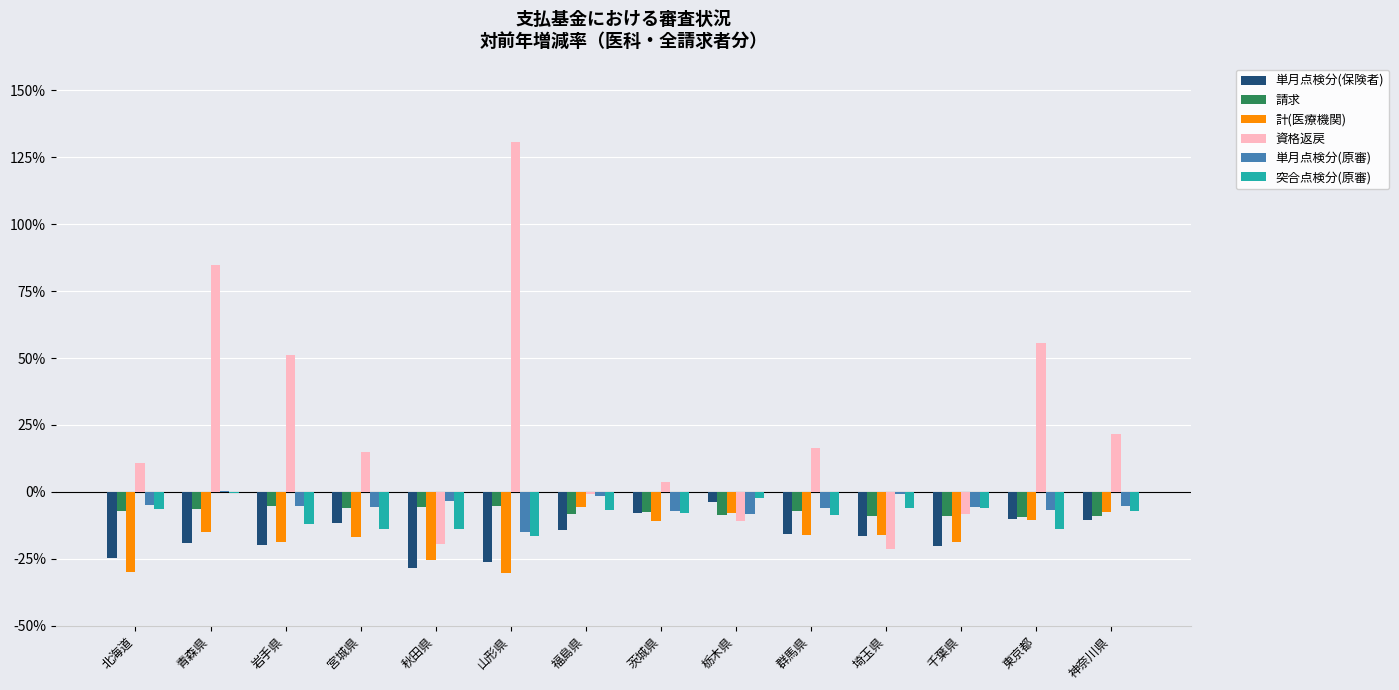

Read the 資格返戻 value at 神奈川県.

21.6